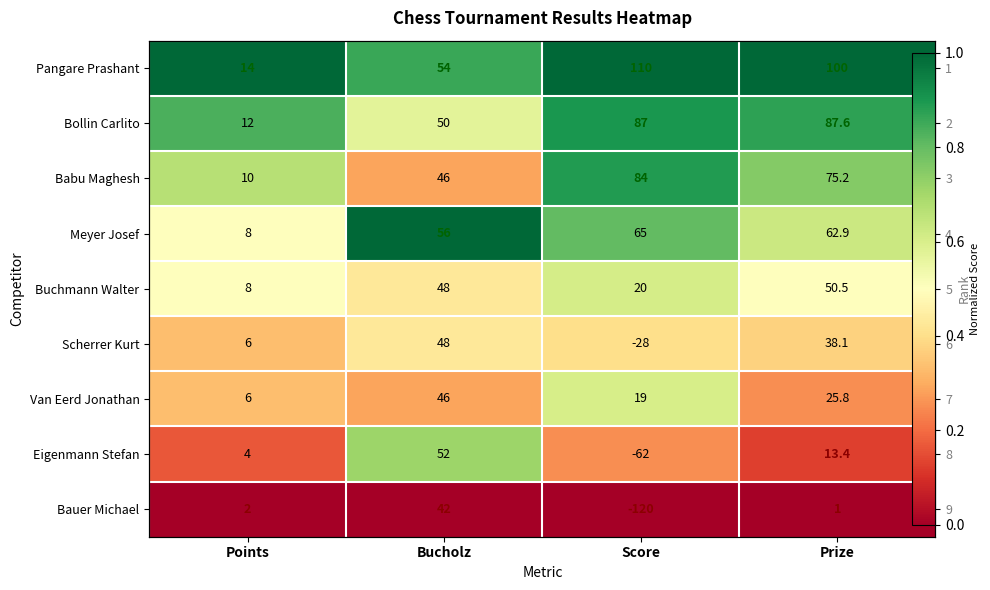

Rank the categories by Babu Maghesh value from highest to lowest.

Score, Prize, Points, Bucholz